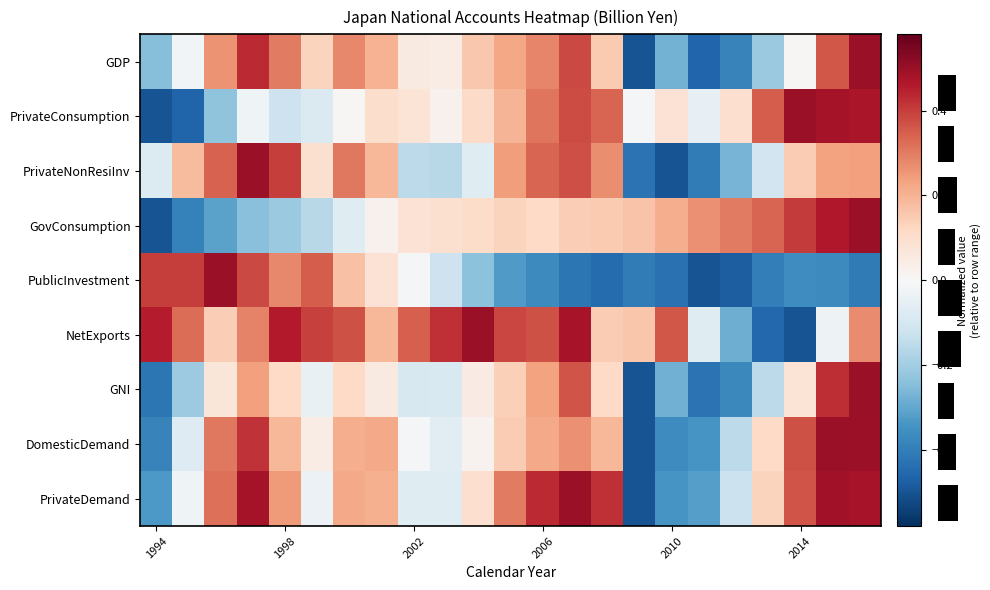

What is the maximum value shown in the chart?

0.5